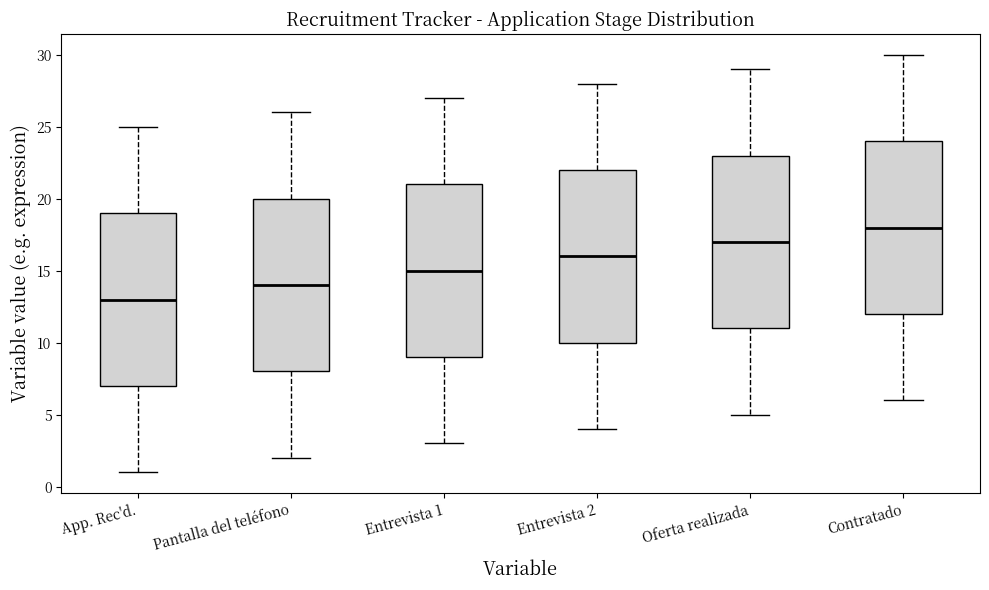

Reading left to right, read every box against the y-axis: the position of its median line, the range the box covers, and the ends of its whiskers. The values are not printed on the chart, so give them approximately, as read against the axis.

App. Rec'd.: median 13, box 7 to 19, whiskers 1 to 25
Pantalla del teléfono: median 14, box 8 to 20, whiskers 2 to 26
Entrevista 1: median 15, box 9 to 21, whiskers 3 to 27
Entrevista 2: median 16, box 10 to 22, whiskers 4 to 28
Oferta realizada: median 17, box 11 to 23, whiskers 5 to 29
Contratado: median 18, box 12 to 24, whiskers 6 to 30